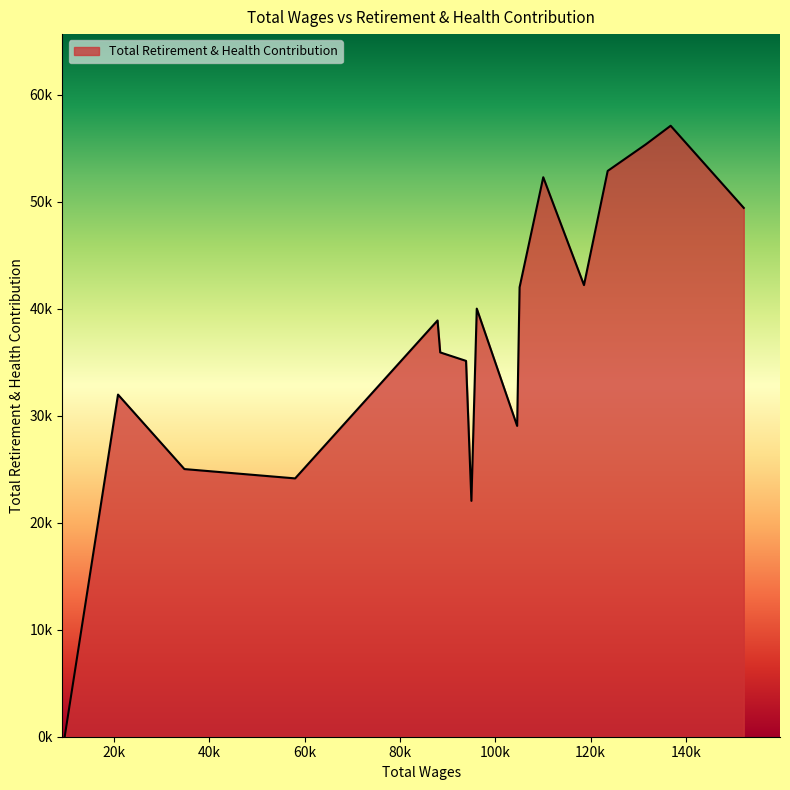

Reading left to right, transcribe all the data shown in this chart.

152177.0=49411	136826.0=57087	131619.0=55350	123608.0=52867	118629.0=42199	110079.0=52275	105111.0=41996	104596.0=29041	96119.0=40002	94993.0=22038	93865.0=35118	88443.0=35910	87885.0=38895	57987.0=24137	34734.0=25009	20799.0=31968	9604.0=0